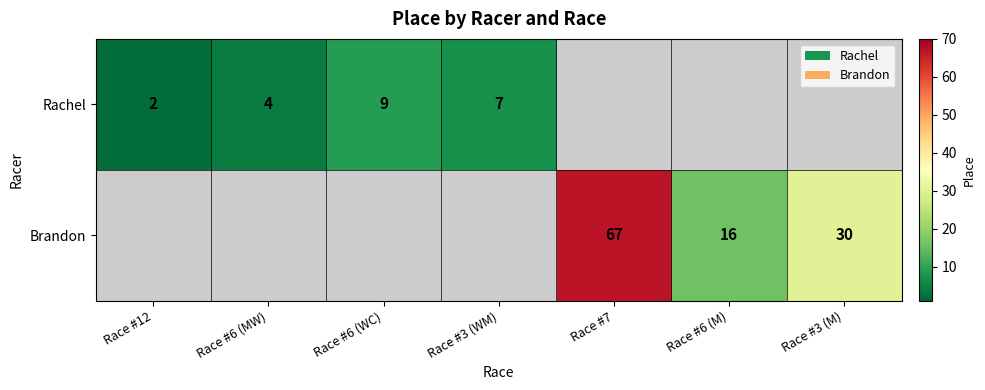

Which label corresponds to the smallest value in the chart?

Race #12